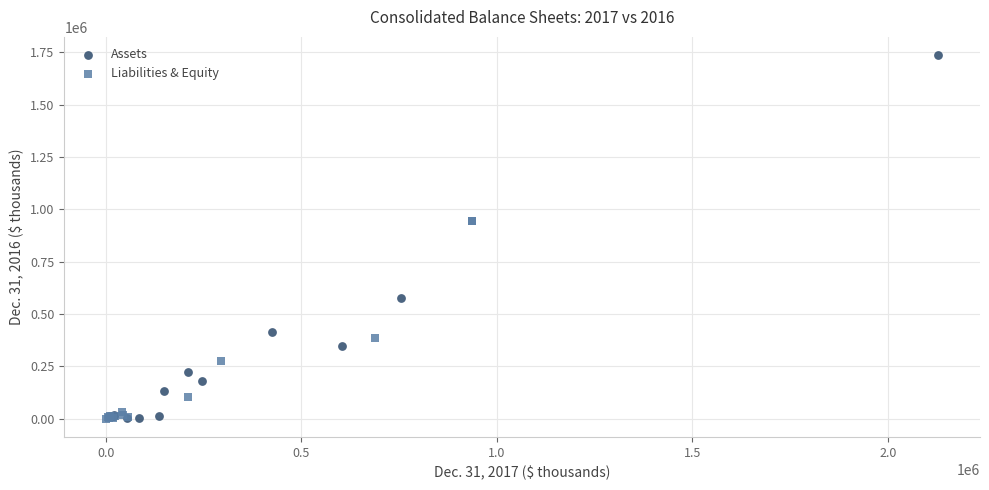

Which series has the largest Y range (max minus min)?

Assets